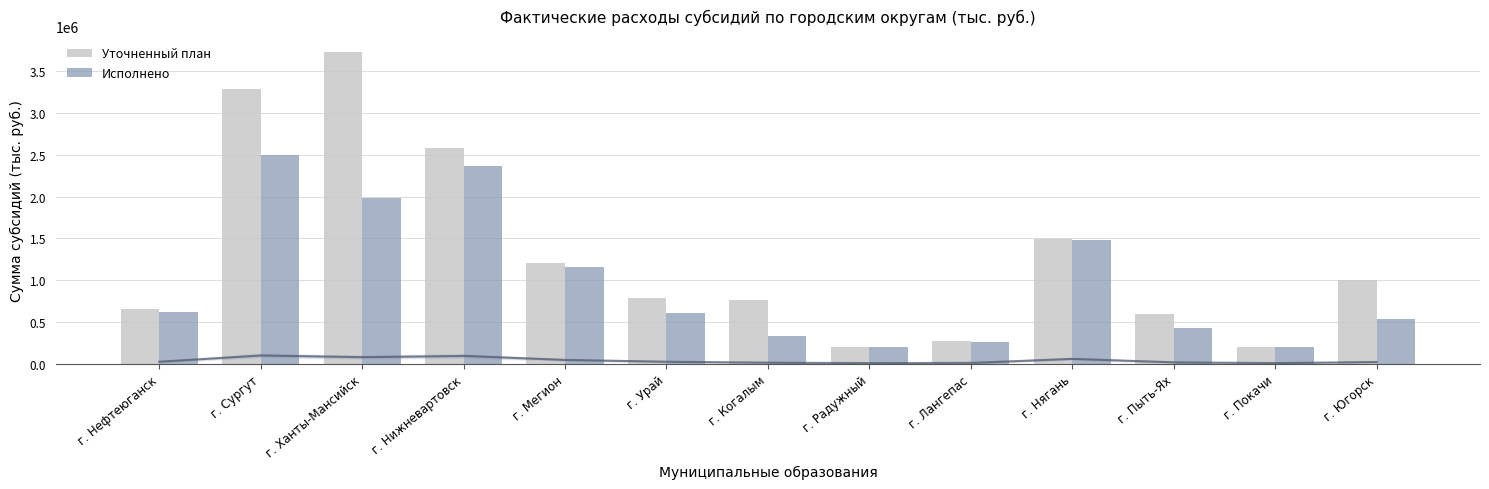

Reading right to left, extract all data points from this chart.

Уточненный план: 1006477.7	205712.5	594848.4	1489754.4	270041.3	206698.5	758272.5	786465.5	1200779.0	2581991.4	3733963.4	3292944.0	654435.8
Исполнено: 541921.3	202238.7	425380.4	1482287.4	259453.4	200236.4	330824.0	605419.5	1159613.2	2366619.6	1987940.8	2494729.0	619408.6